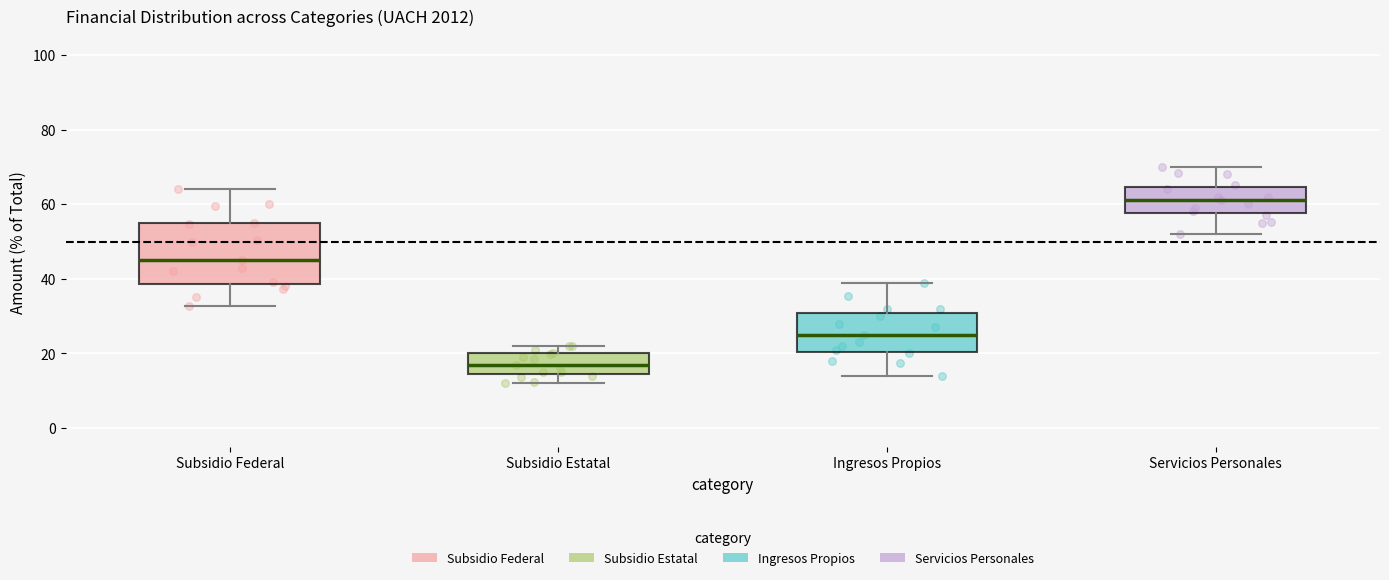

Reading left to right, transcribe this box plot: for each box, give where its median line is, the range the box spans, and where its two whiskers end, as read against the y-axis. The values are not printed on the chart, so give them approximately, as read against the axis.

Subsidio Federal: median 46, box 38 to 54, whiskers 32 to 64
Subsidio Estatal: median 18, box 14 to 20, whiskers 12 to 22
Ingresos Propios: median 26, box 20 to 30, whiskers 14 to 38
Servicios Personales: median 62, box 58 to 64, whiskers 52 to 70